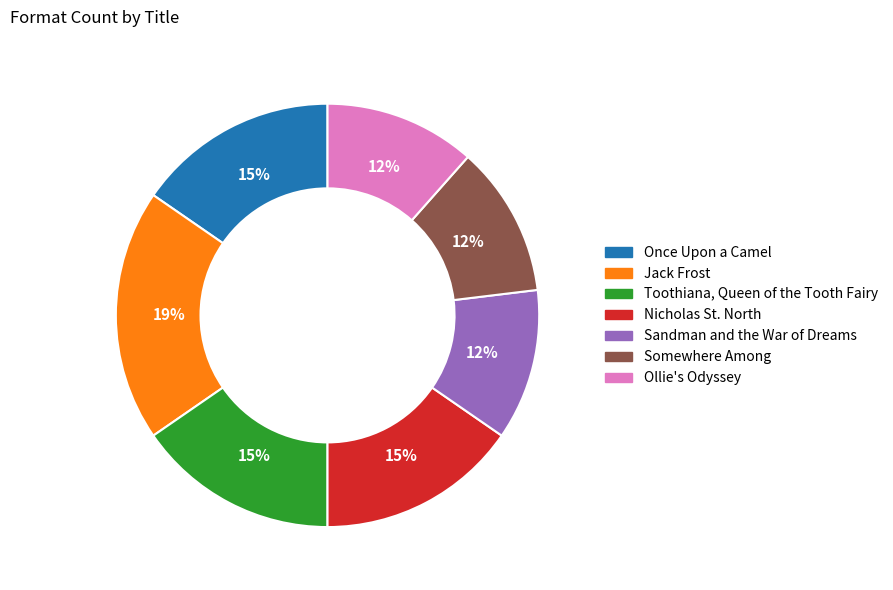

The Somewhere Among slice represents 1% of the pie. True or false?

False